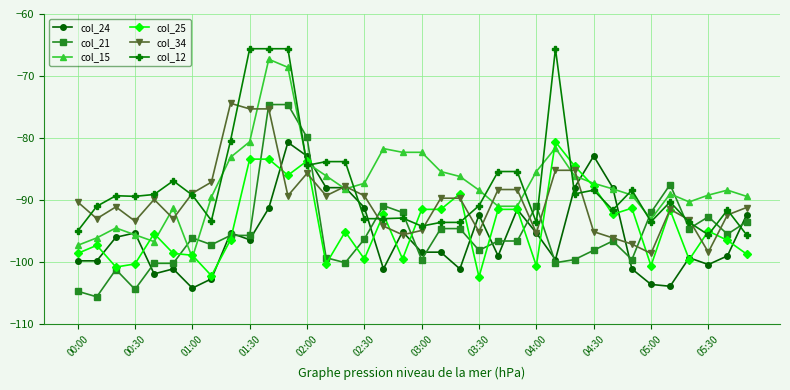

After their last crossing, which series has the higher values: col_34 or col_21?

col_34